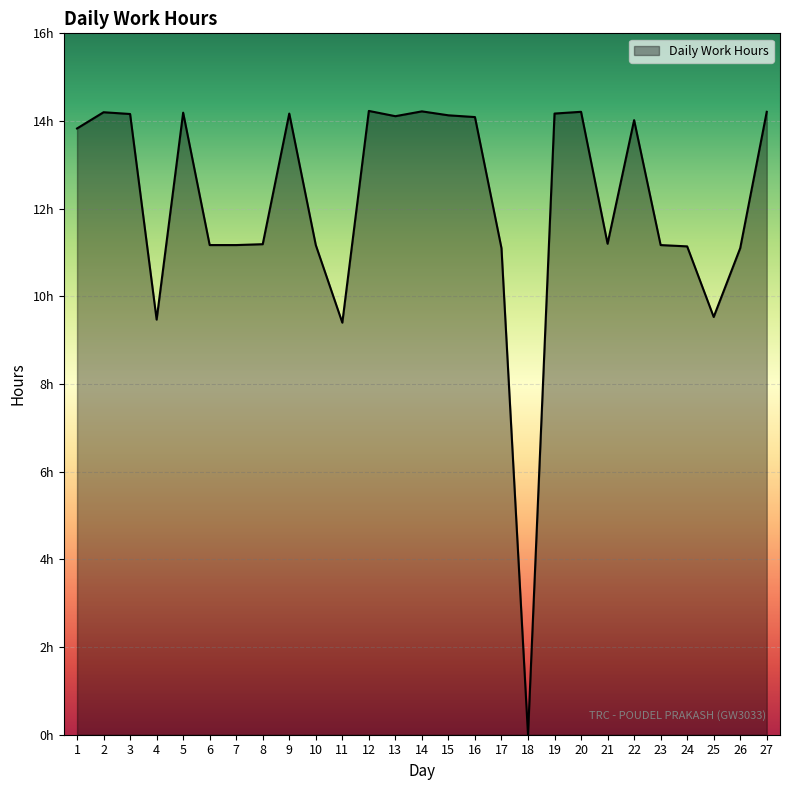

What is the difference between the second highest and minimum values?

14.2